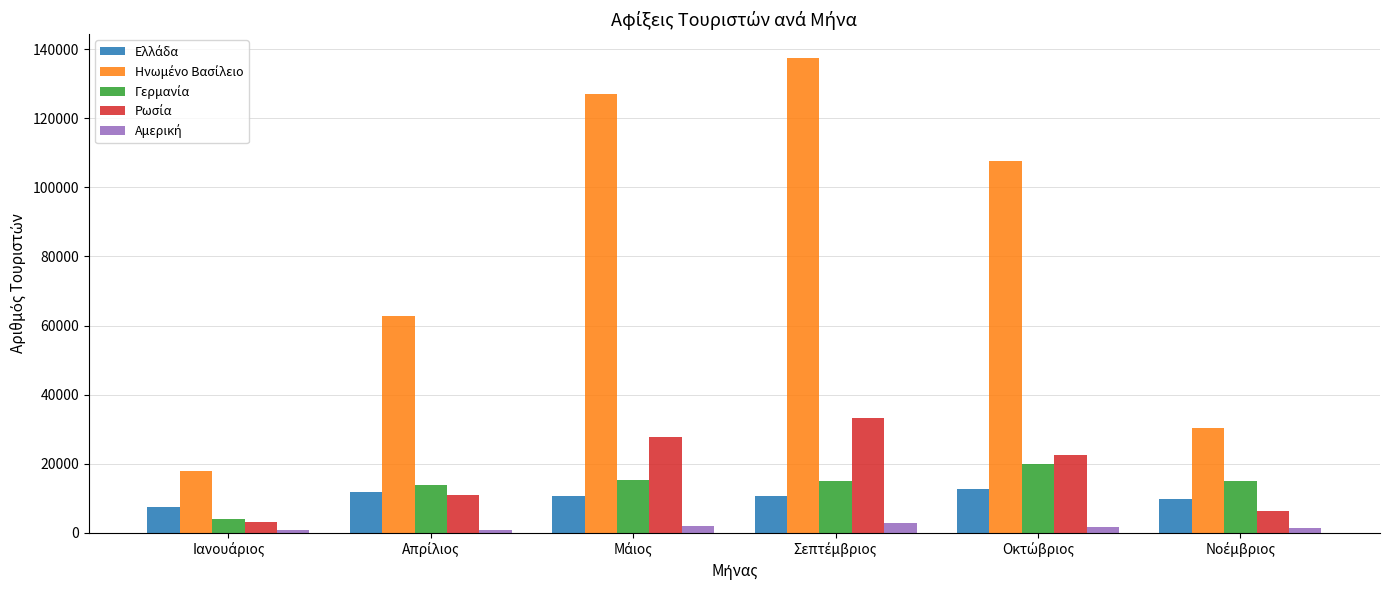

Count the number of data series in this chart.

5